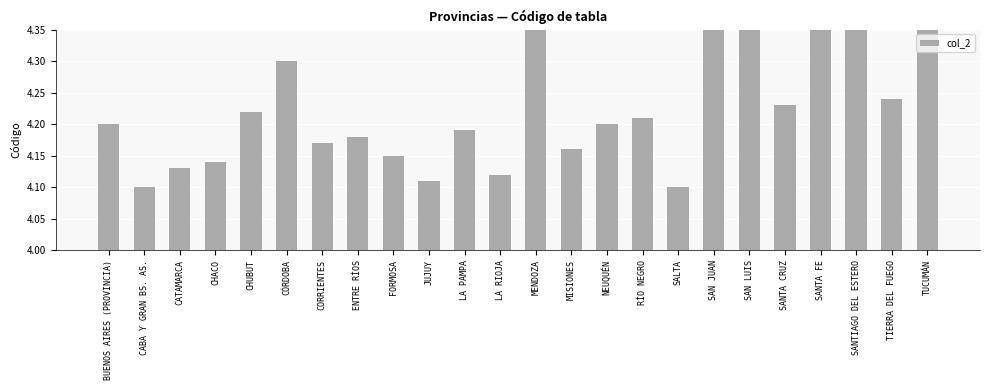

True or false: the data shows 4.1 at JUJUY.

True